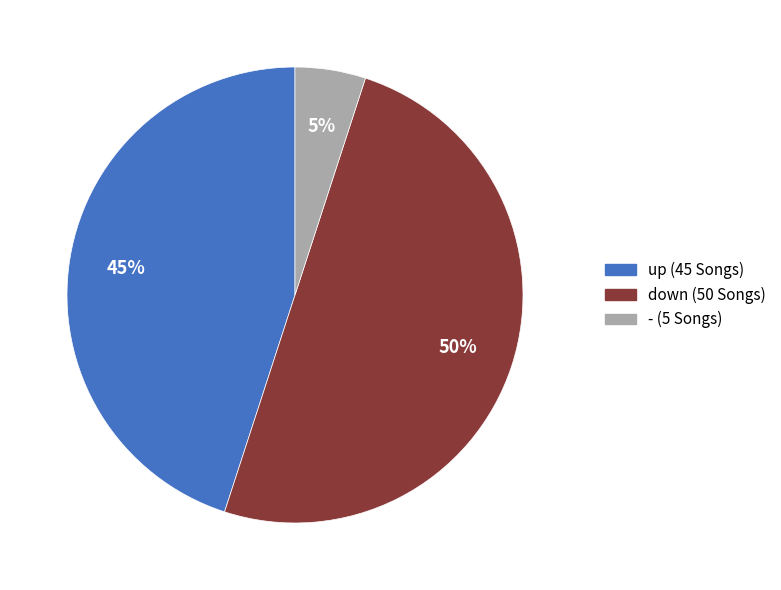

Does - account for over 50% of the chart?

No